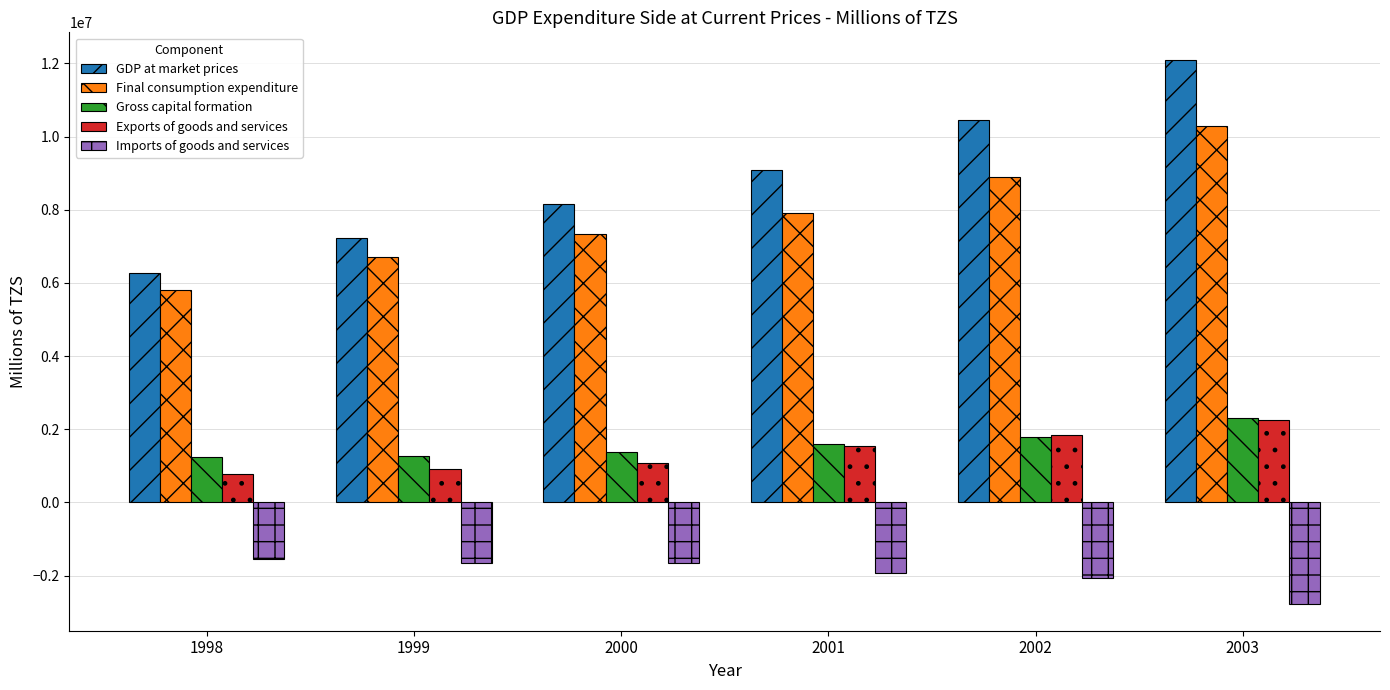

Which series has the largest total across all categories?

GDP at market prices